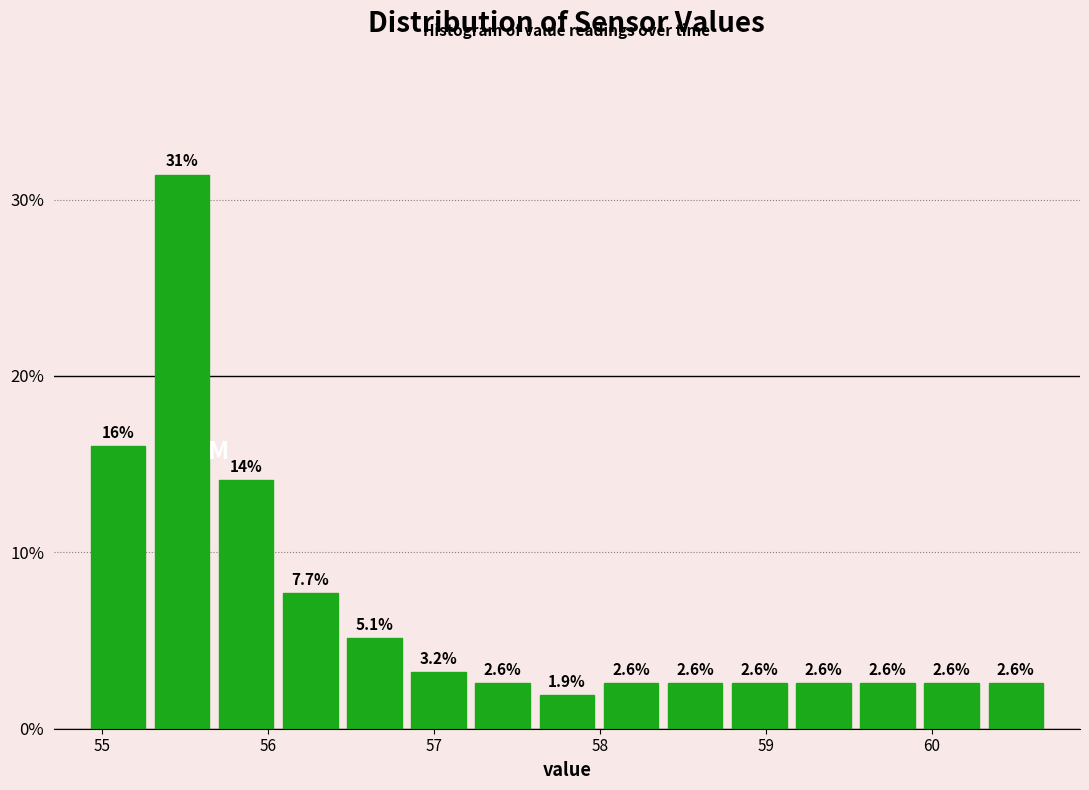

Read against the x-axis, roughly where is the centre of the tallest bar?

55.5